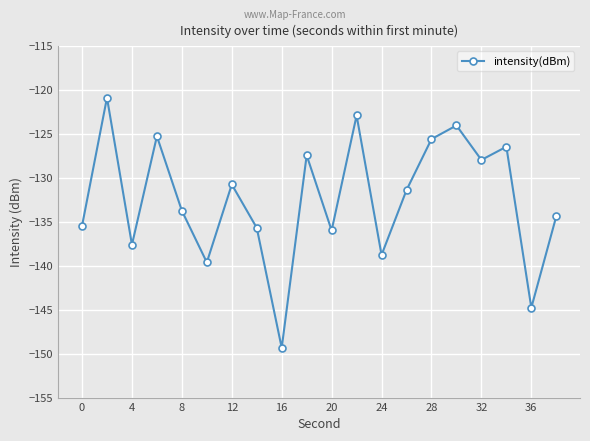

True or false: the data has more than 2 interior local peaks.

True